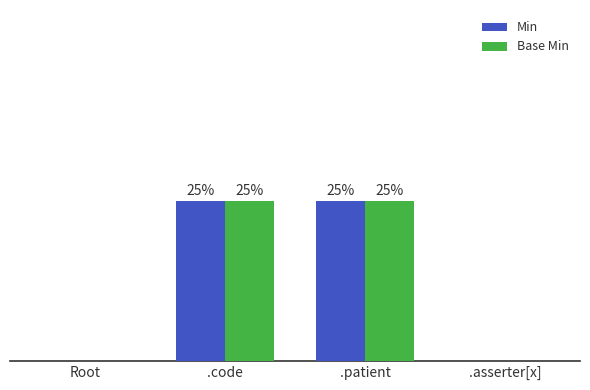

Does the chart contain stacked bars?

No